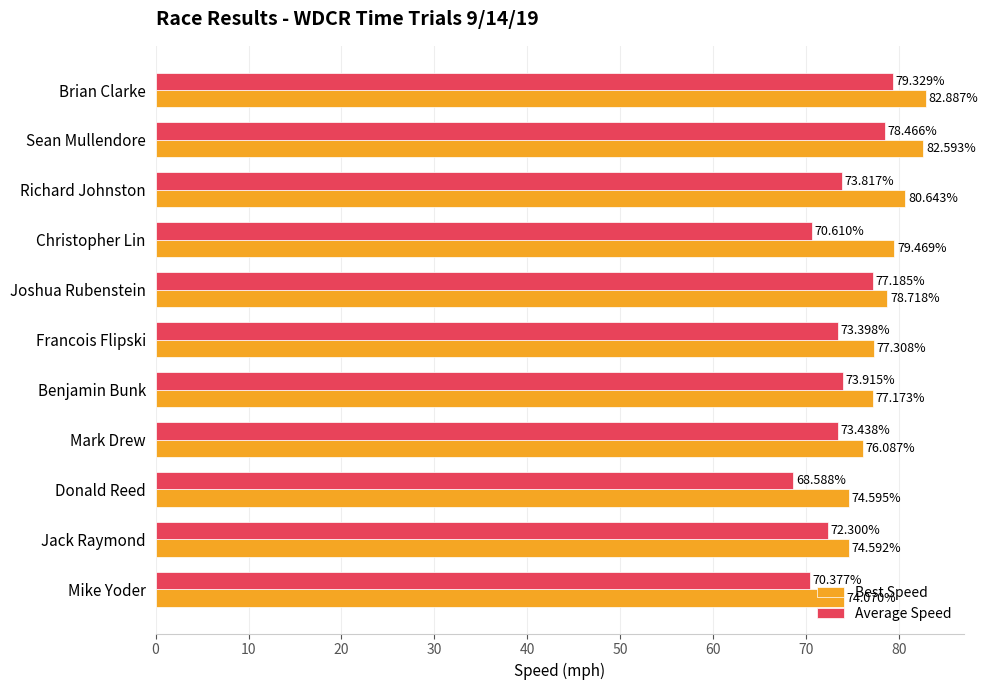

How many values in the Best Speed series exceed 77?

7